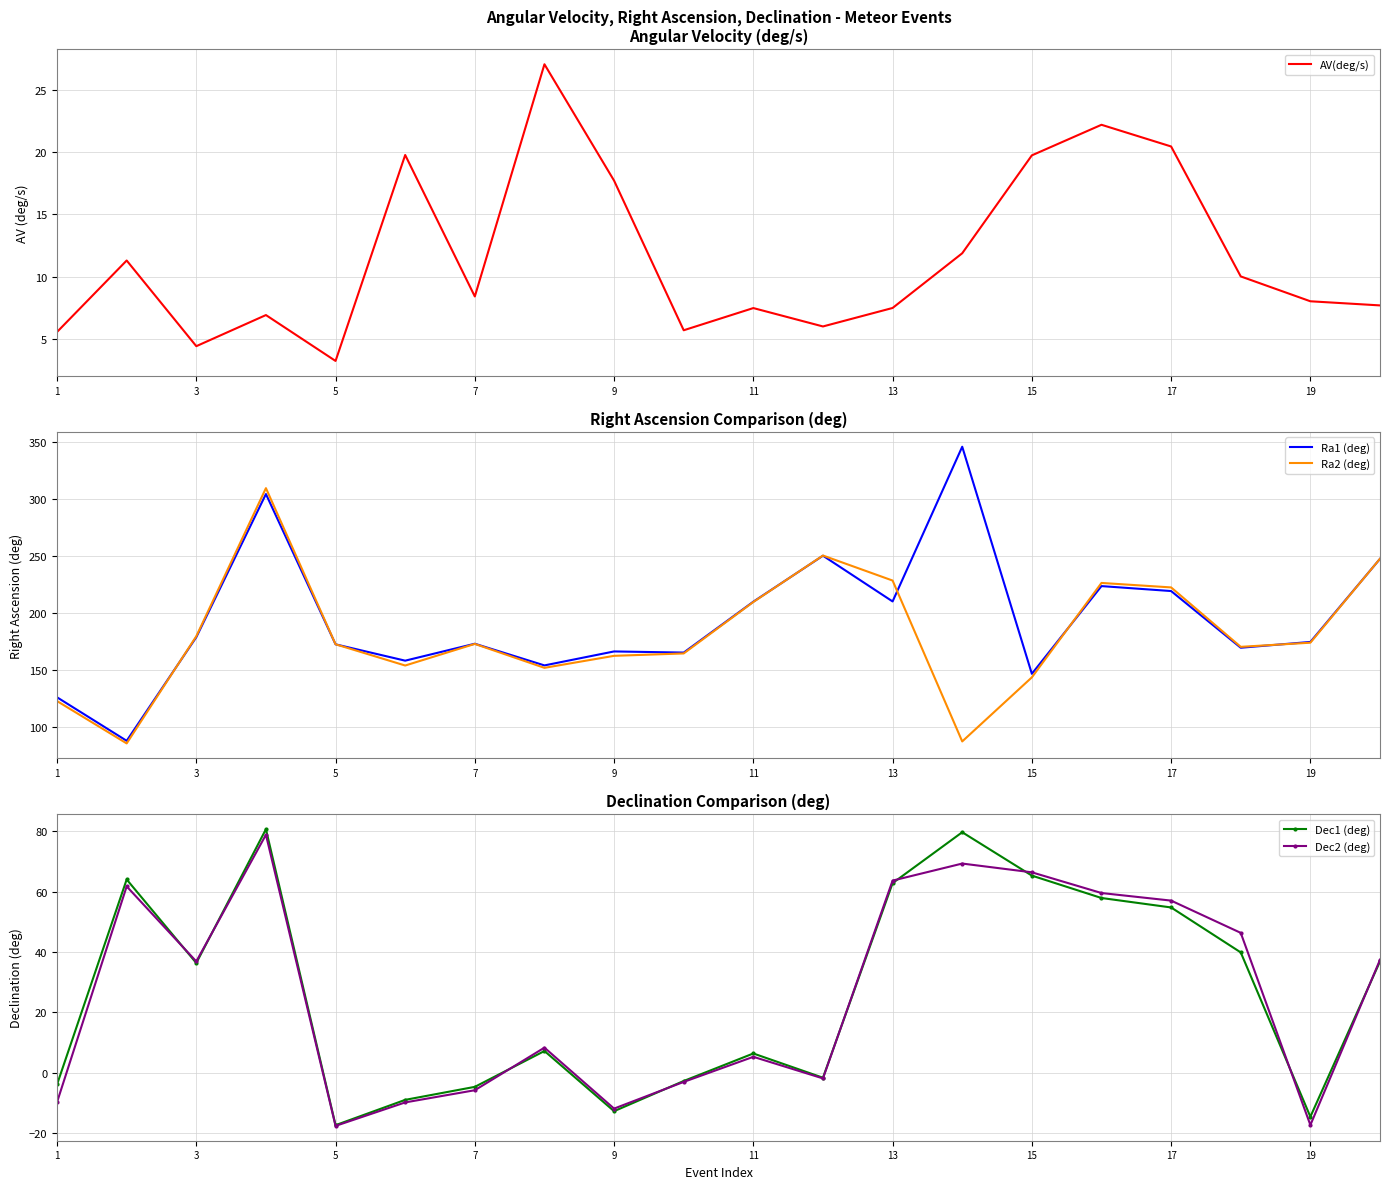

What is the maximum value for AV(deg/s)?

27.0